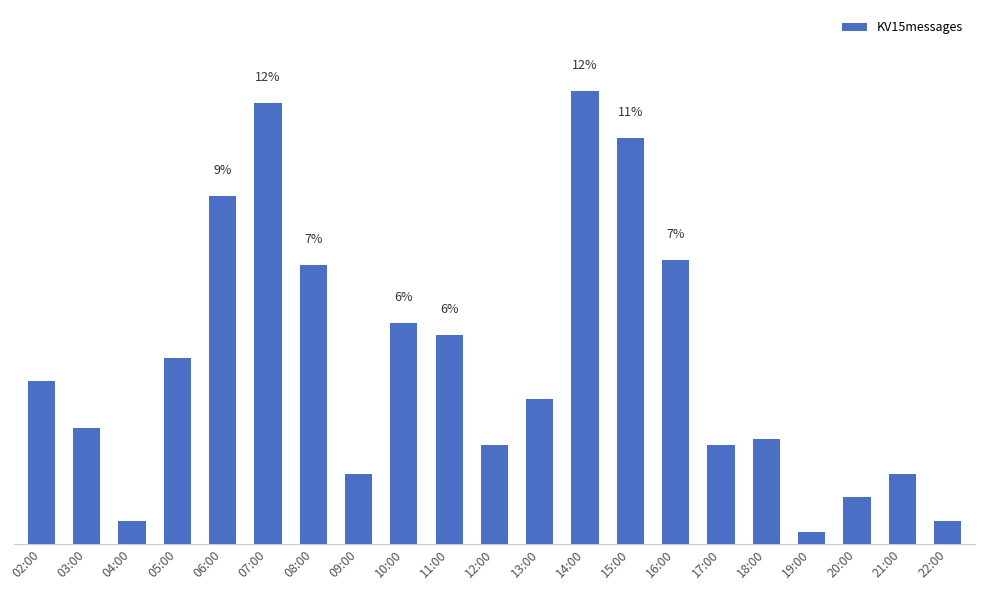

Reading left to right, list all the values displayed in this chart.

4.3	3.1	0.6	4.9	9.2	11.6	7.3	1.8	5.8	5.5	2.6	3.8	11.9	10.7	7.5	2.6	2.8	0.3	1.2	1.8	0.6